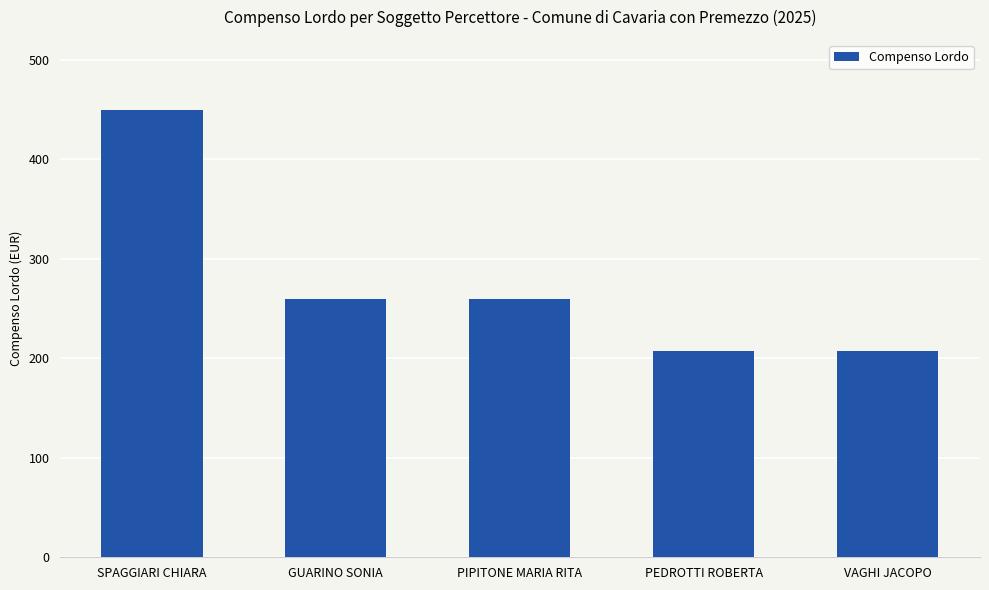

How many values are below 259?

2